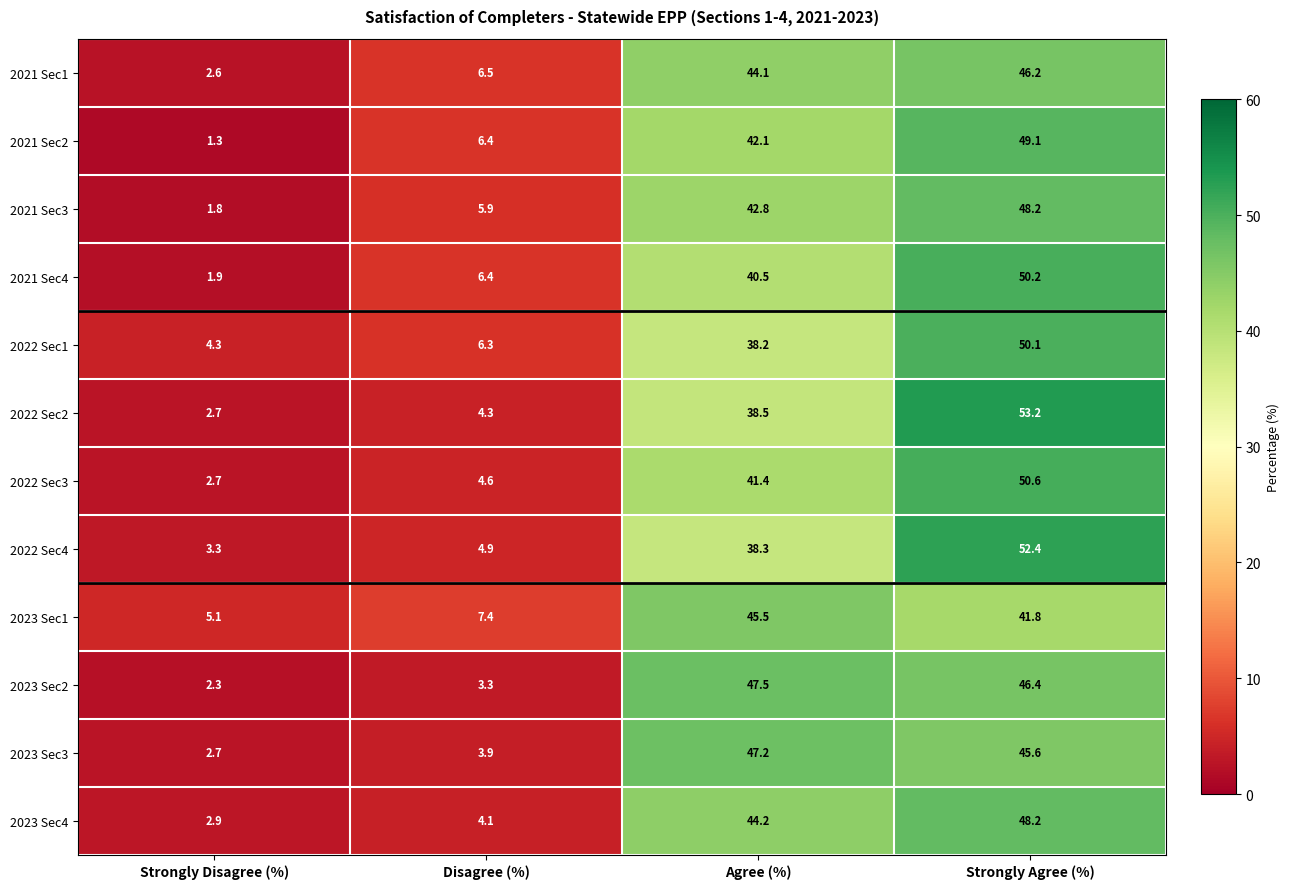

True or false: 2023 Sec1 has a value of 9.8 at Disagree (%).

False